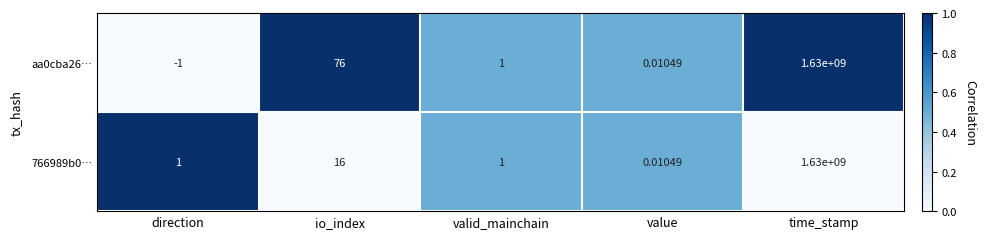

At which category is the sum across all series the highest?

time_stamp